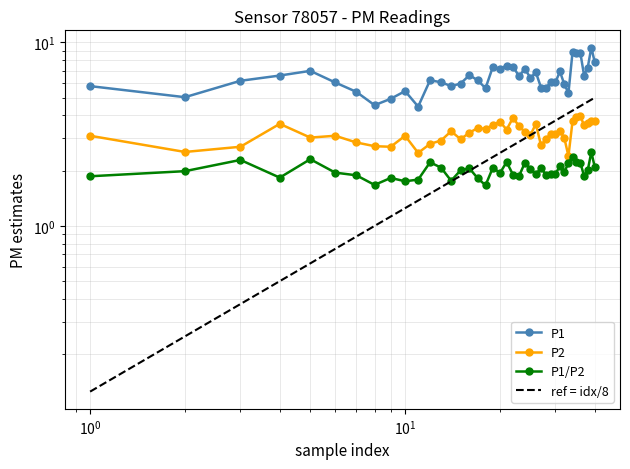

How many interior local peaks does the P1/P2 series have?

12